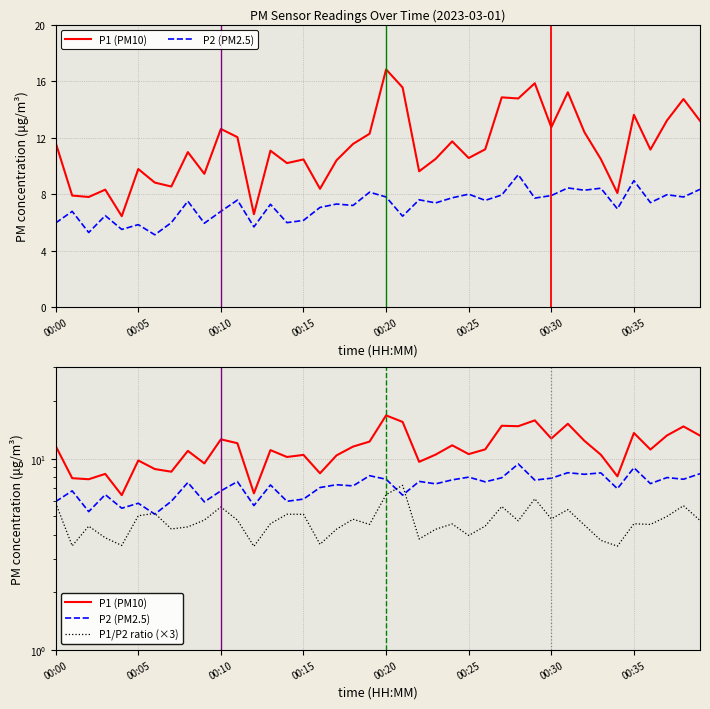

Rank the categories by P2 (PM2.5) value from highest to lowest.

28, 35, 31, 33, 39, 32, 19, 25, 37, 27, 30, 20, 38, 24, 29, 22, 11, 26, 8, 36, 23, 17, 13, 18, 16, 34, 00:05, 10, 00:15, 21, 15, 00:35, 14, 00:00, 9, 00:25, 12, 00:20, 00:10, 00:30